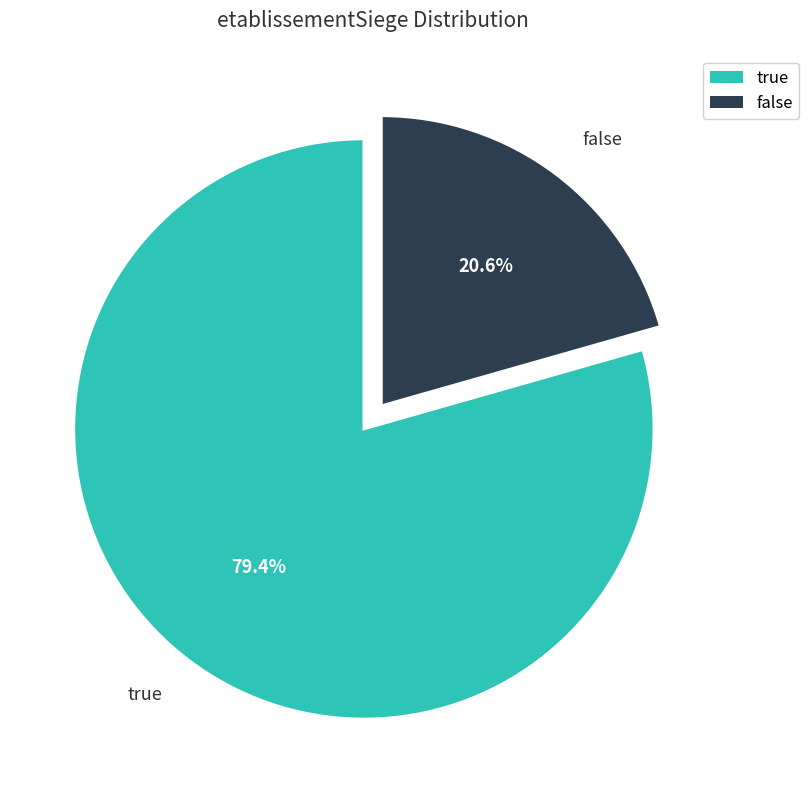

Count the number of slices in the pie.

2